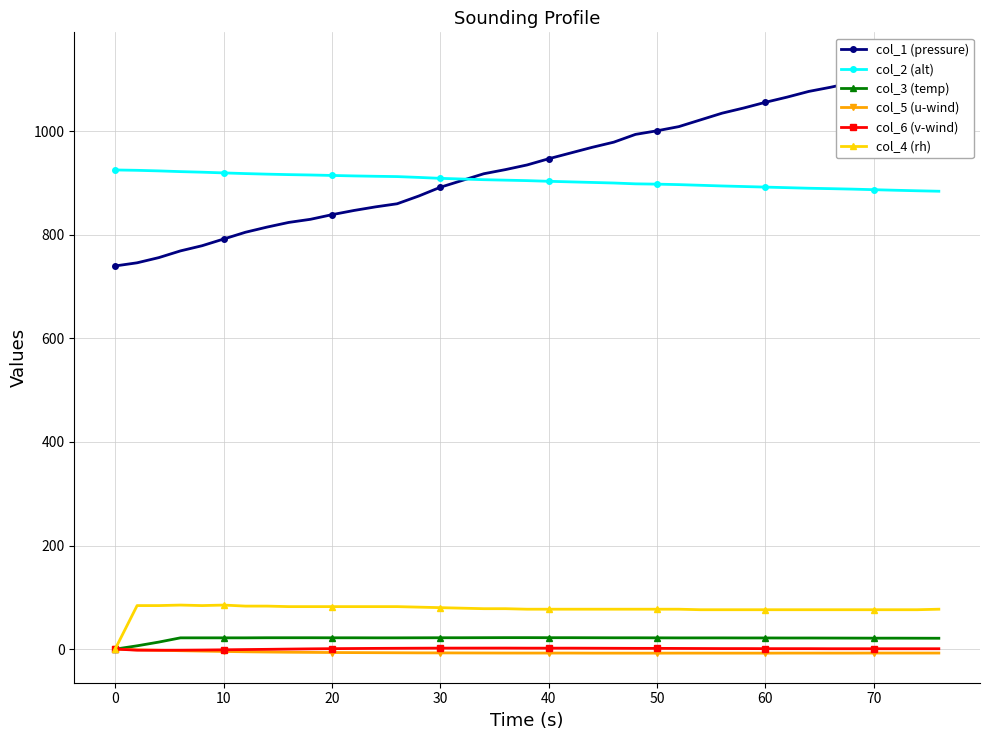

True or false: col_6 (v-wind) and col_4 (rh) intersect in this chart.

False